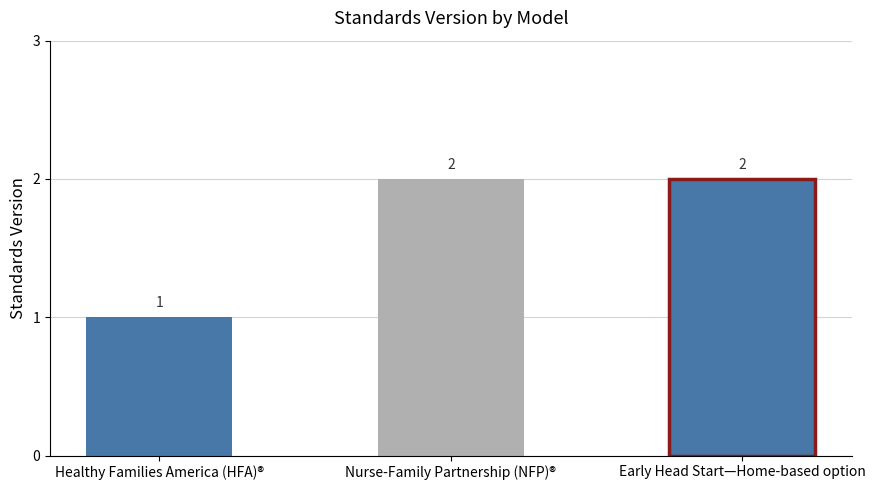

True or false: the data shows 4 at Nurse-Family Partnership (NFP)®.

False